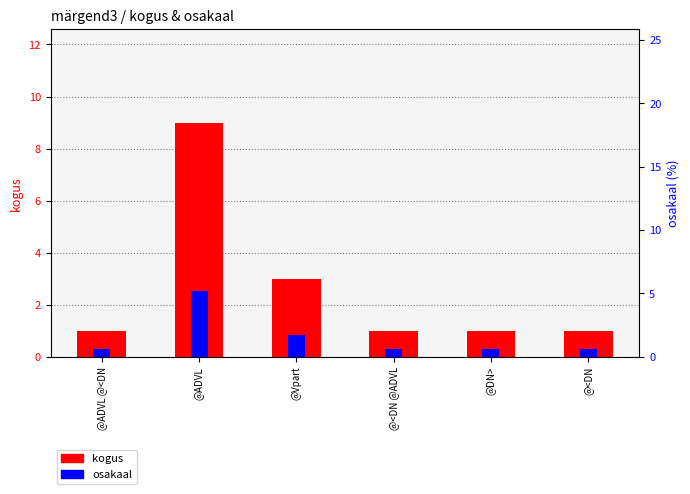

What is the sum of the kogus values at @<DN and @DN>?

2.0